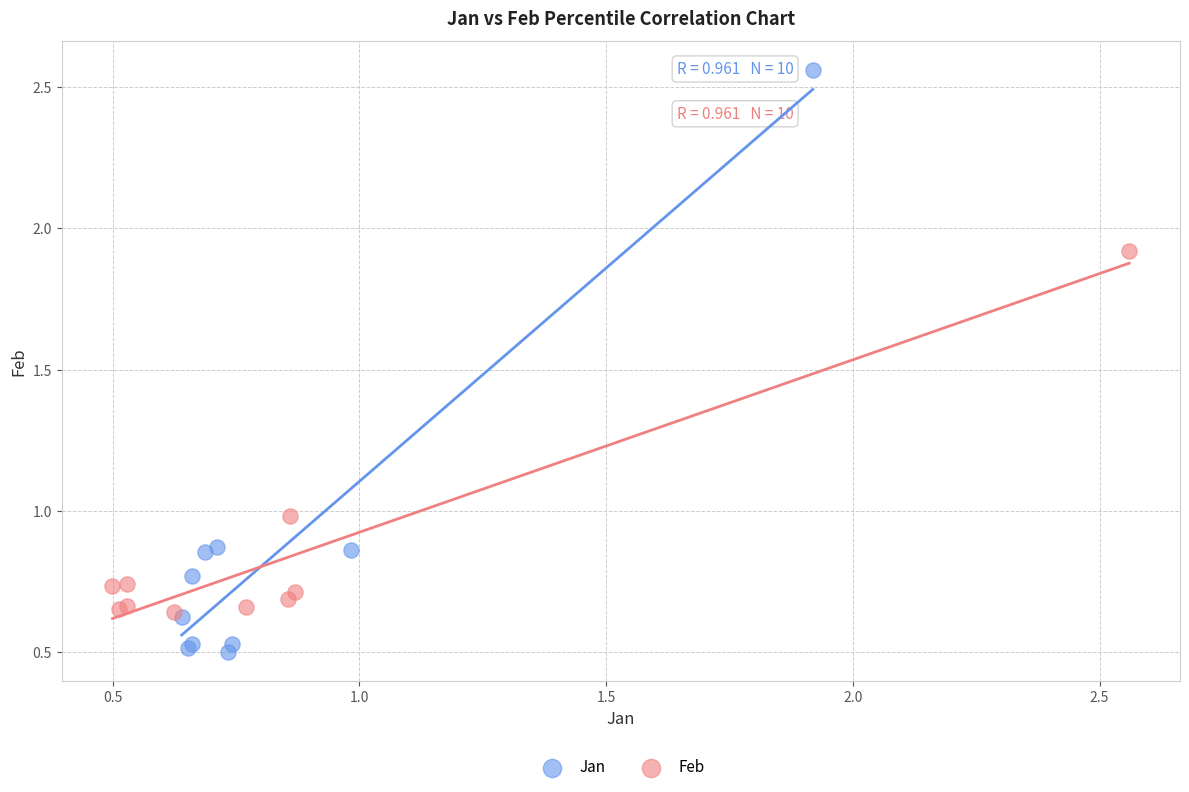

Which series contains the highest Y value?

Jan